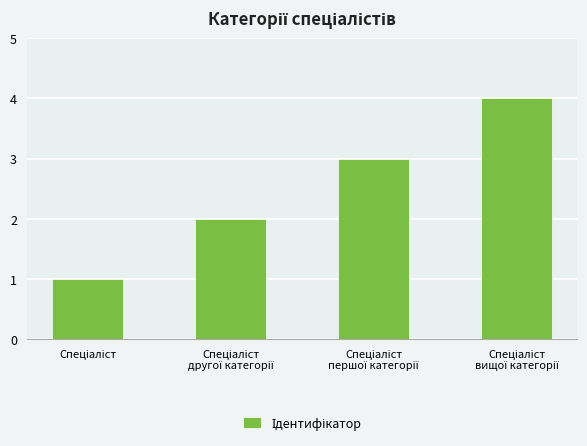

How many data points are less than 3?

2